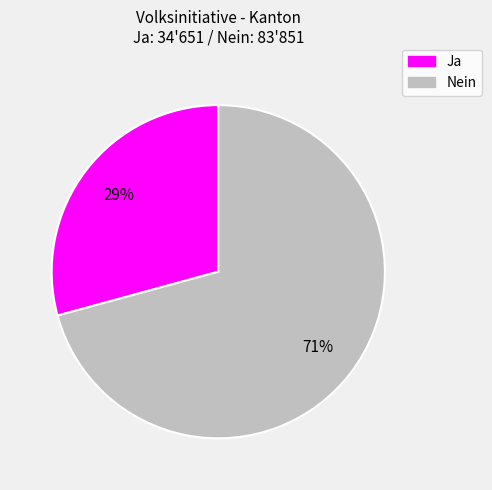

True or false: Nein accounts for 60% of the total.

False